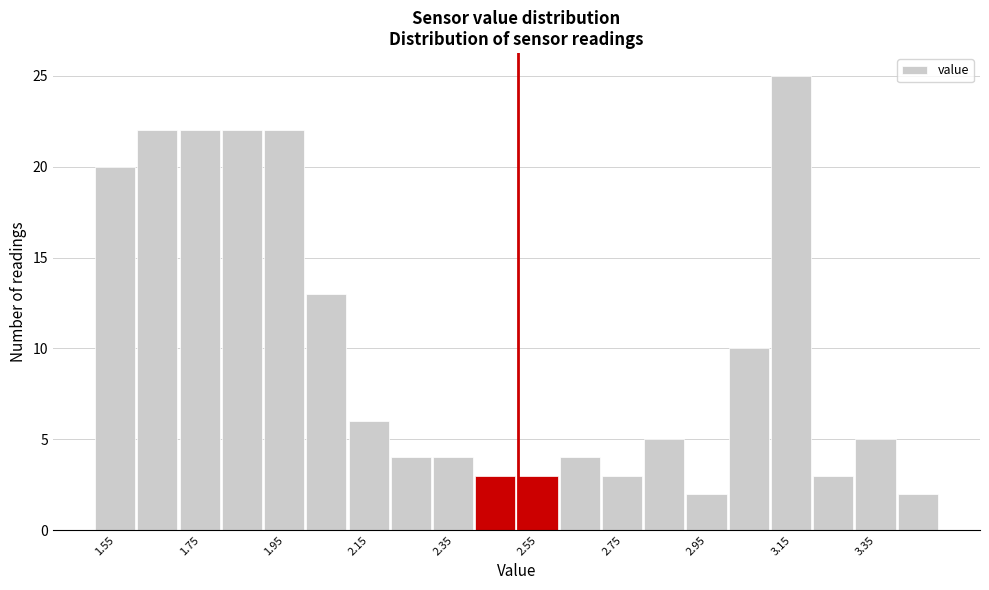

Reading left to right, list every bar in this chart as the range it spans on the x-axis followed by its height. The values are not printed on the chart, so give them approximately, as read against the axis.

1.5 to 1.6: 20
1.6 to 1.7: 22
1.7 to 1.8: 22
1.8 to 1.9: 22
1.9 to 2.0: 22
2.0 to 2.1: 13
2.1 to 2.2: 6
2.2 to 2.3: 4
2.3 to 2.4: 4
2.4 to 2.5: 3
2.5 to 2.6: 3
2.6 to 2.7: 4
2.7 to 2.8: 3
2.8 to 2.9: 5
2.9 to 3.0: 2
3.0 to 3.1: 10
3.1 to 3.2: 25
3.2 to 3.3: 3
3.3 to 3.4: 5
3.4 to 3.5: 2